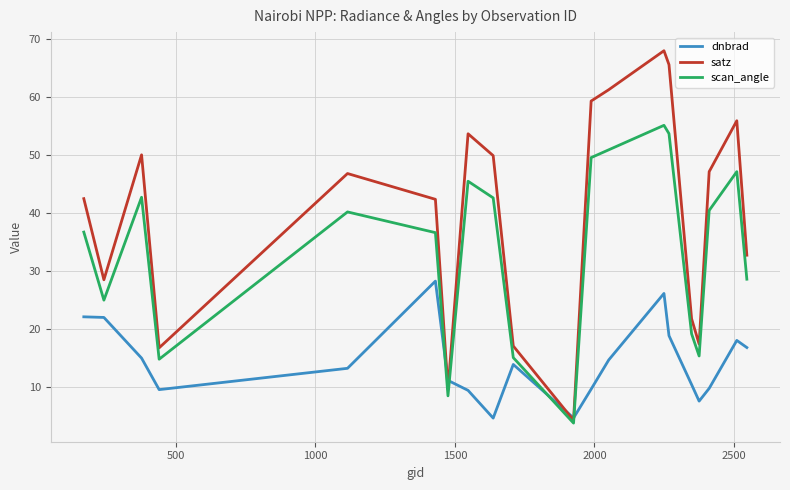

What is the maximum value shown in the chart?

68.0